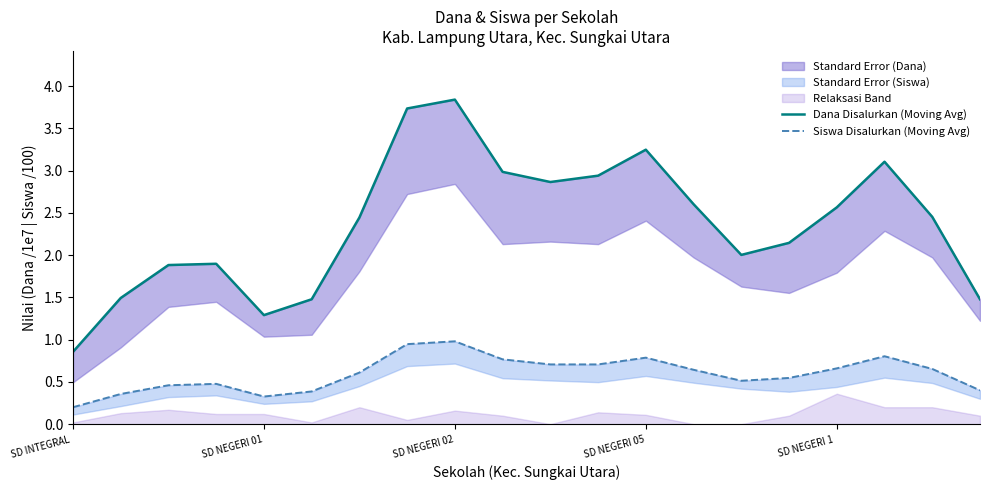

What is the highest value of the Dana Disalurkan (Moving Avg) series?

3.8